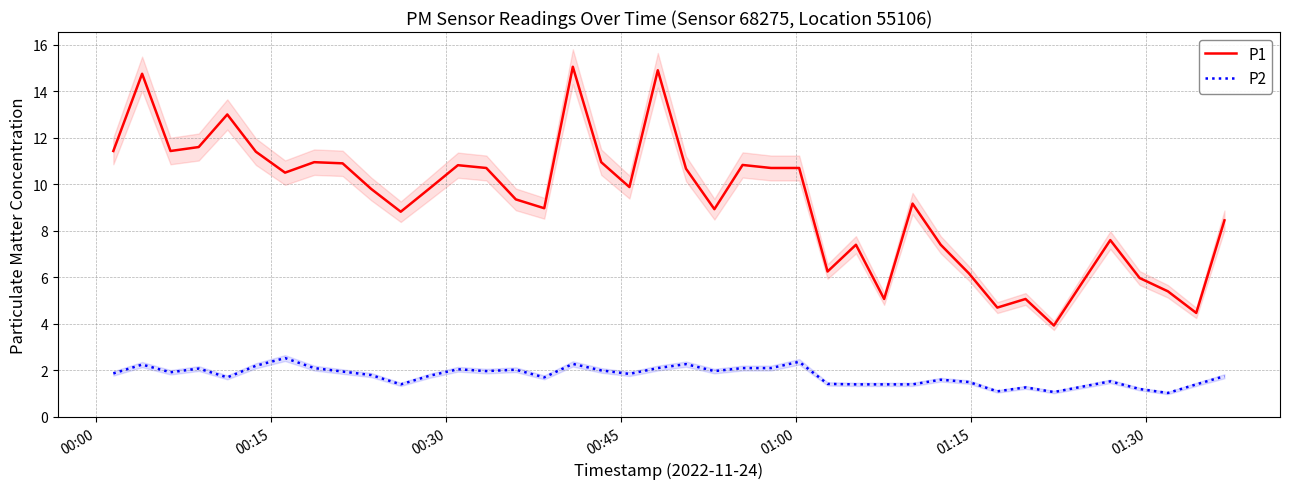

True or false: P1 and P2 intersect in this chart.

False